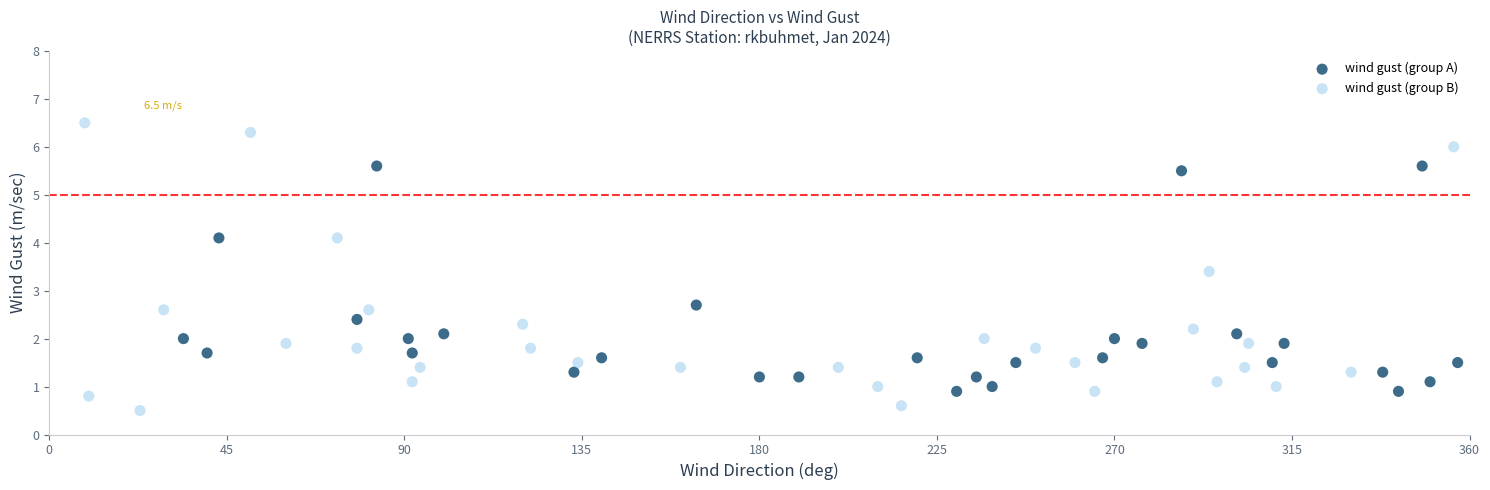

Which series reaches the maximum Y coordinate?

wind gust (group B)